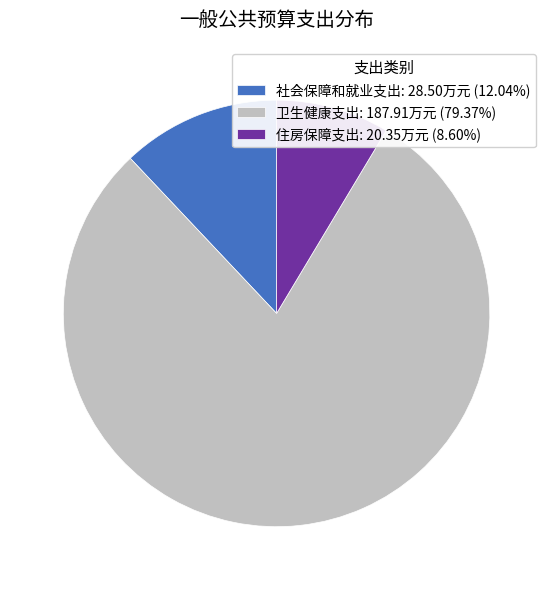

Combined, do 住房保障支出 and 卫生健康支出 account for over 50%?

Yes